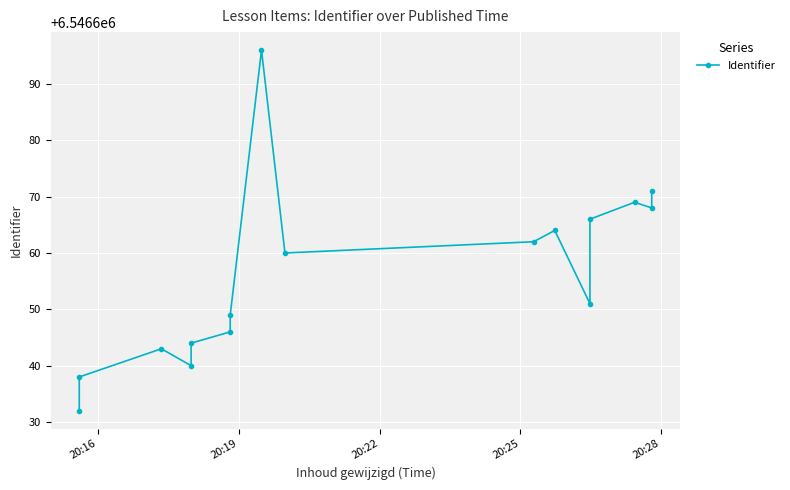

What is the sum of all values?

104746499